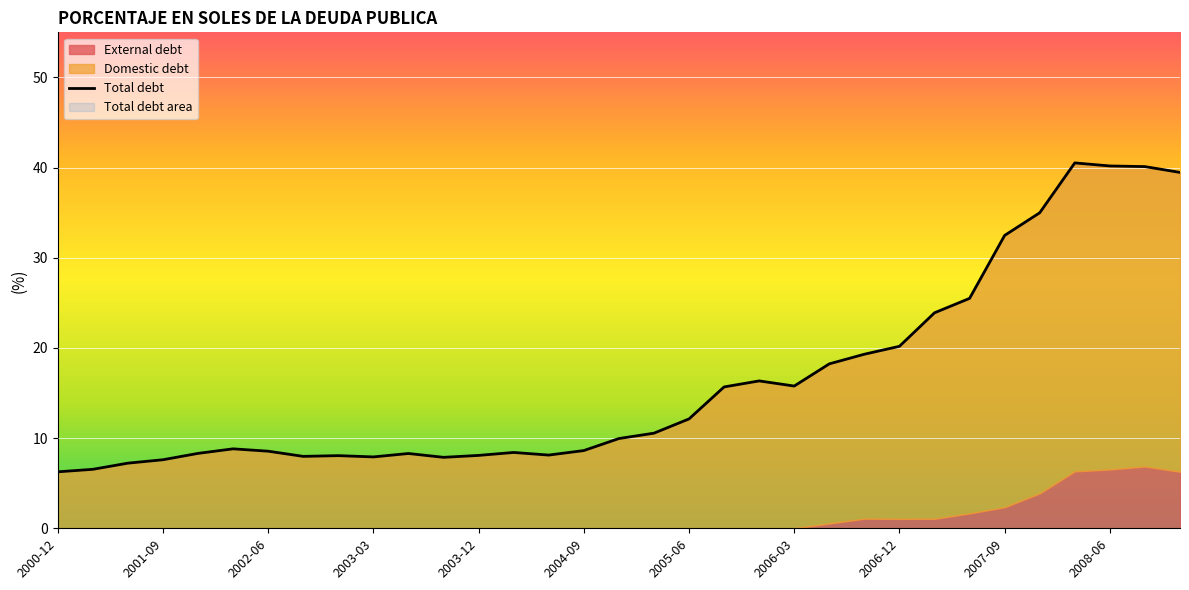

What is the change in value from 2006-03 to 24?

+12.2